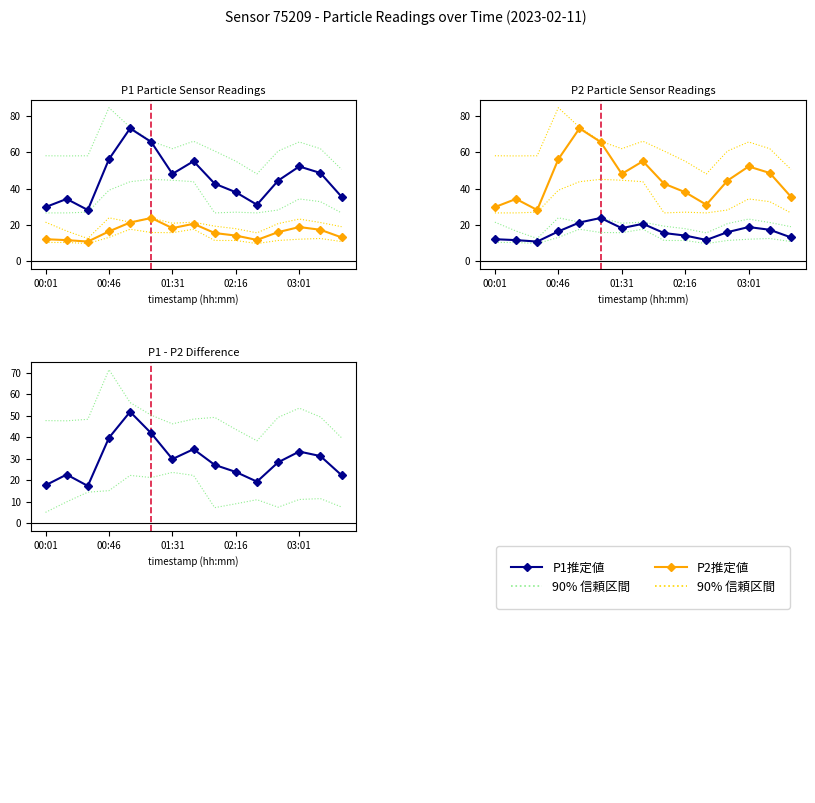

What is the label of the 3rd point from the left?

01:31